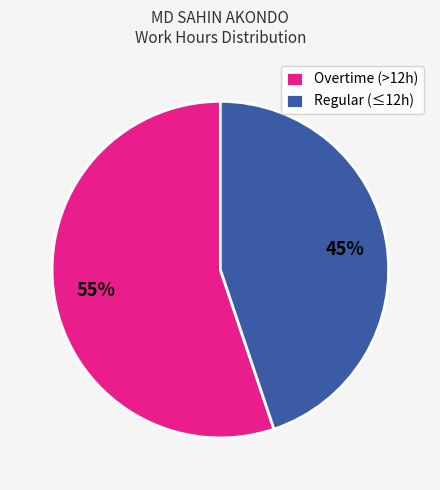

To the nearest percent, what portion does Regular (≤12h) represent?

45%